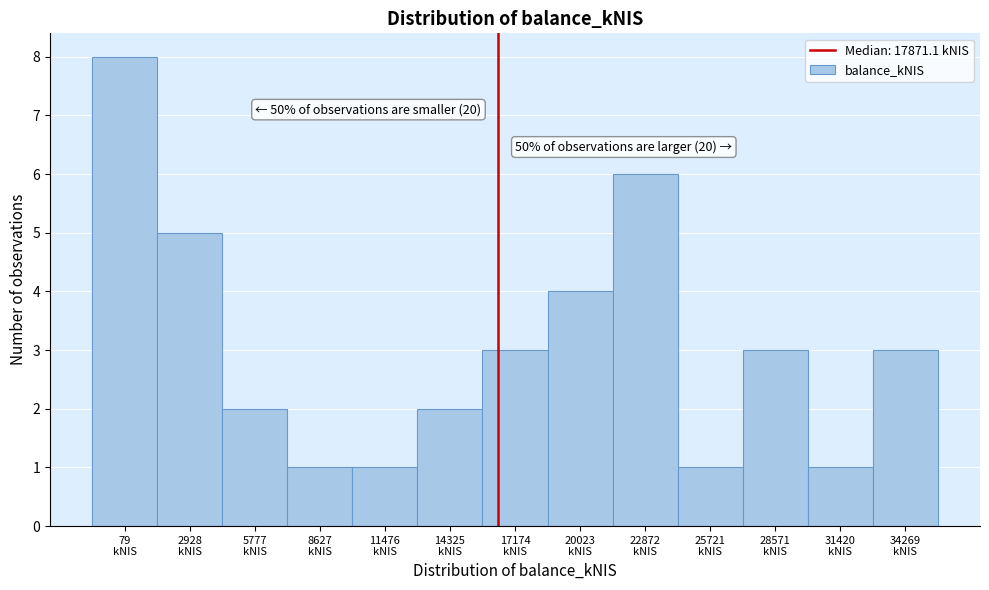

Reading right to left, extract all data points from this chart.

3	1	3	1	6	4	3	2	1	1	2	5	8